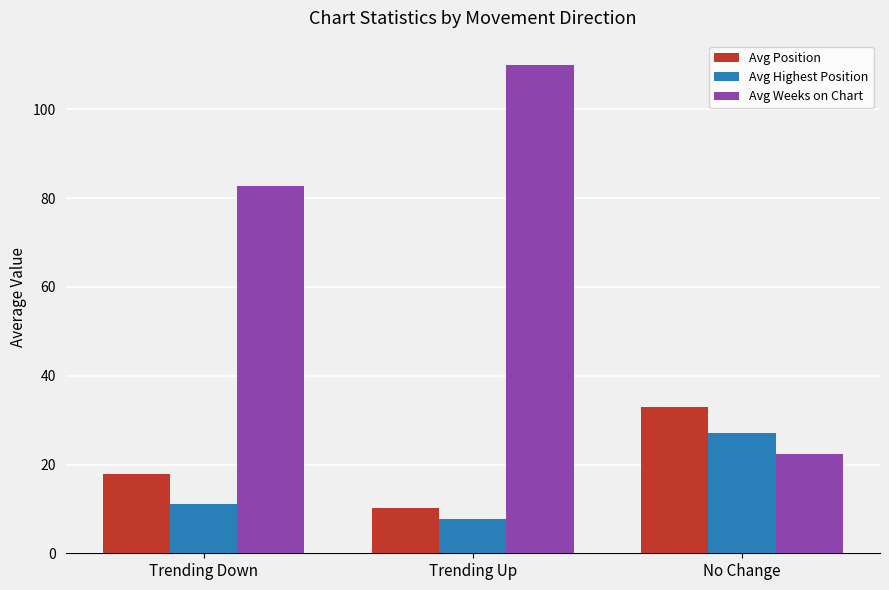

What position from the right is Trending Up?

2